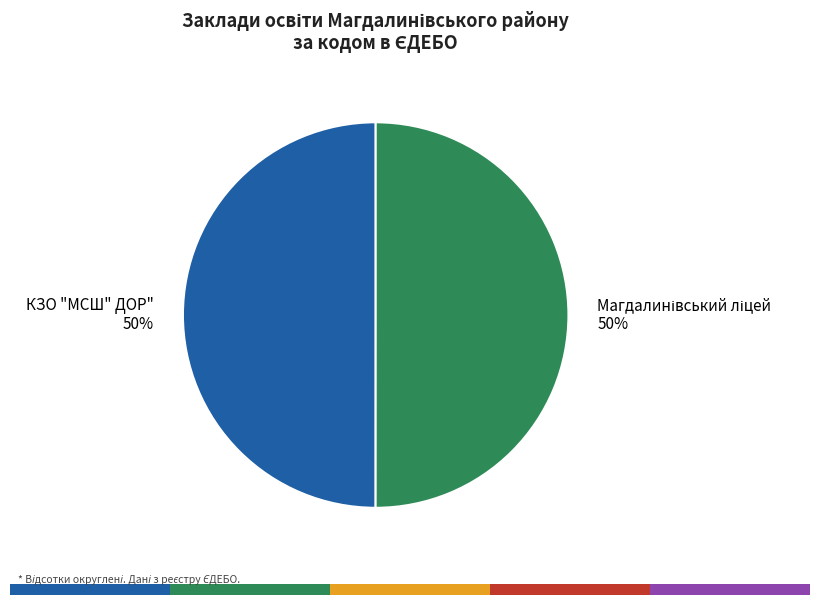

Rank the categories by value from lowest to highest.

КЗО "МСШ" ДОР", Магдалинівський ліцей